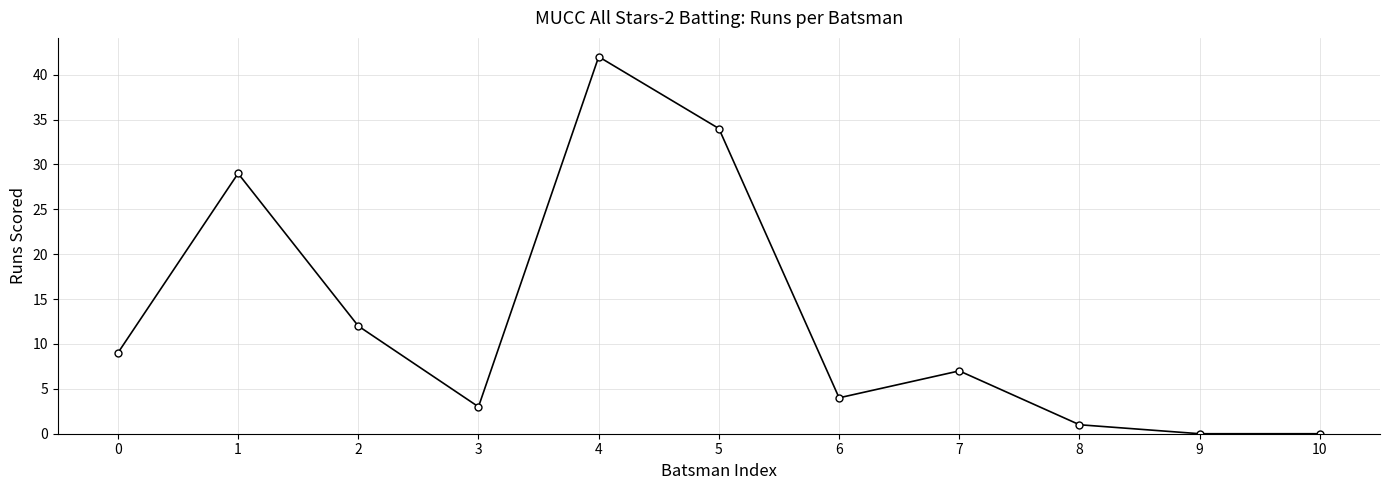

What is the difference between the second highest and second lowest values?

34